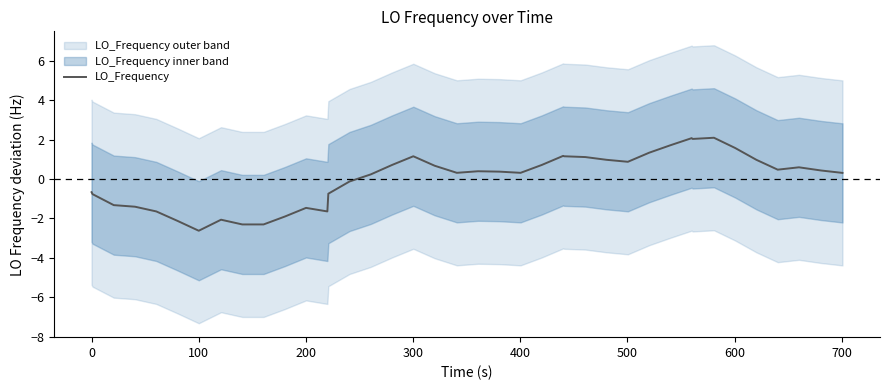

How many lines are shown in the chart?

1